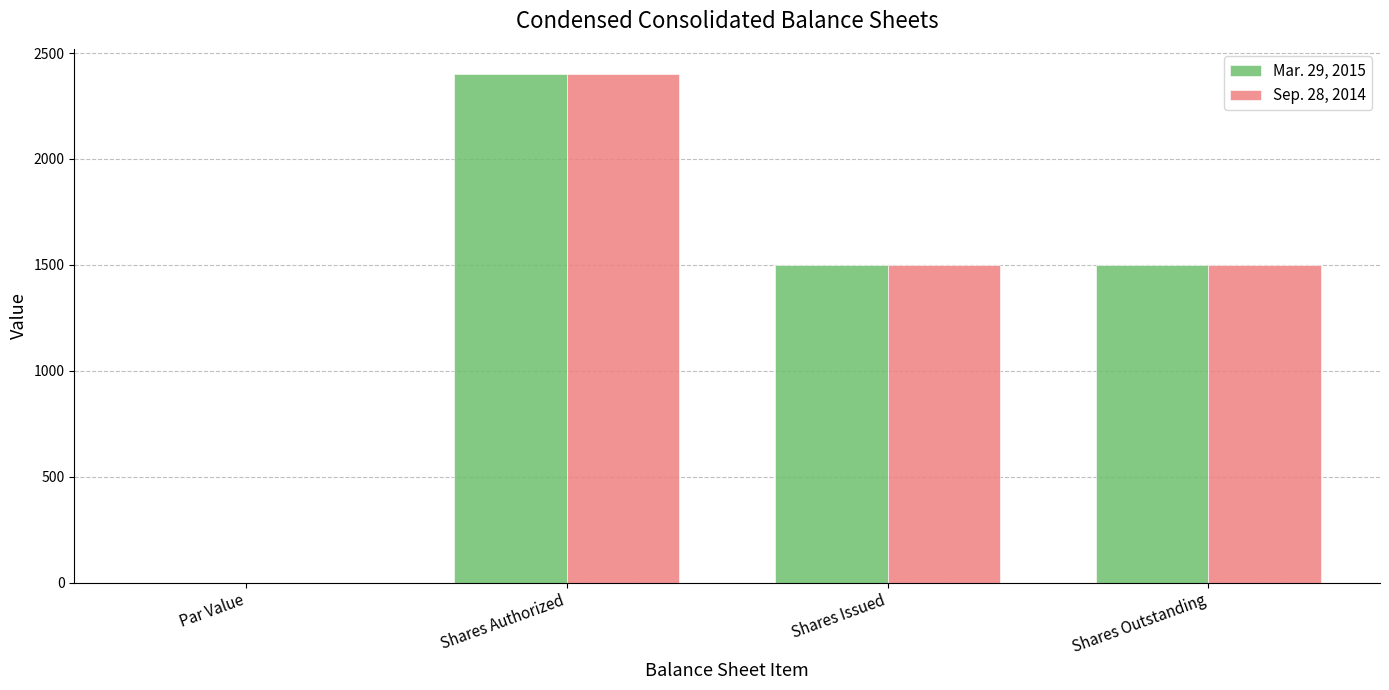

How many distinct data groups are displayed?

2